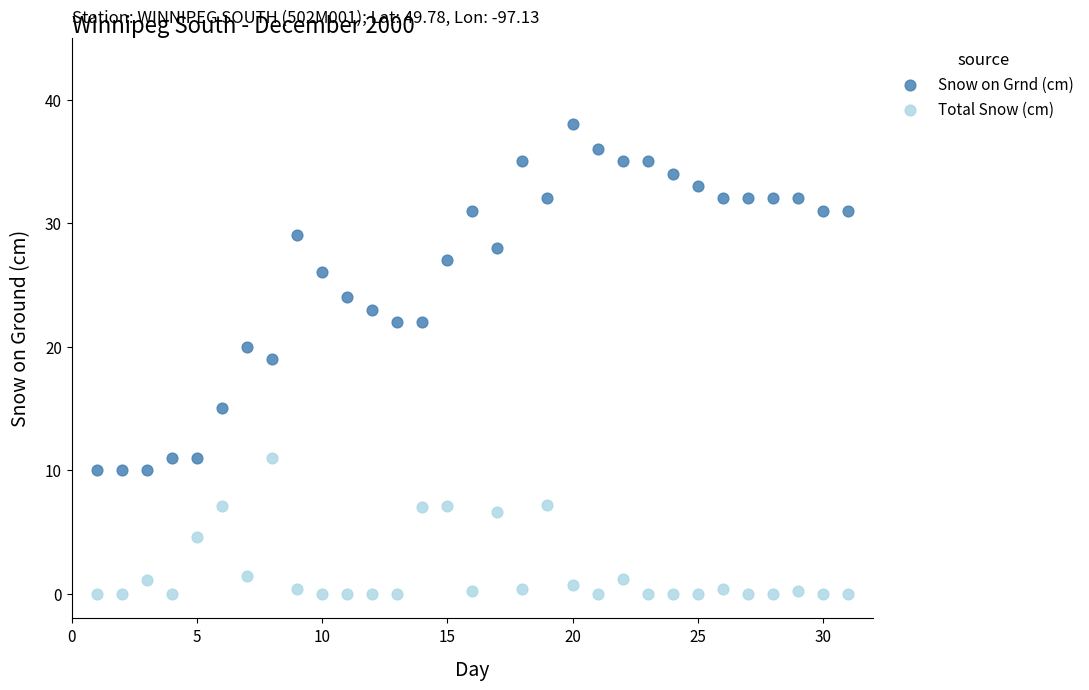

Across all data points, what is the range of X values (max minus min)?

30.0